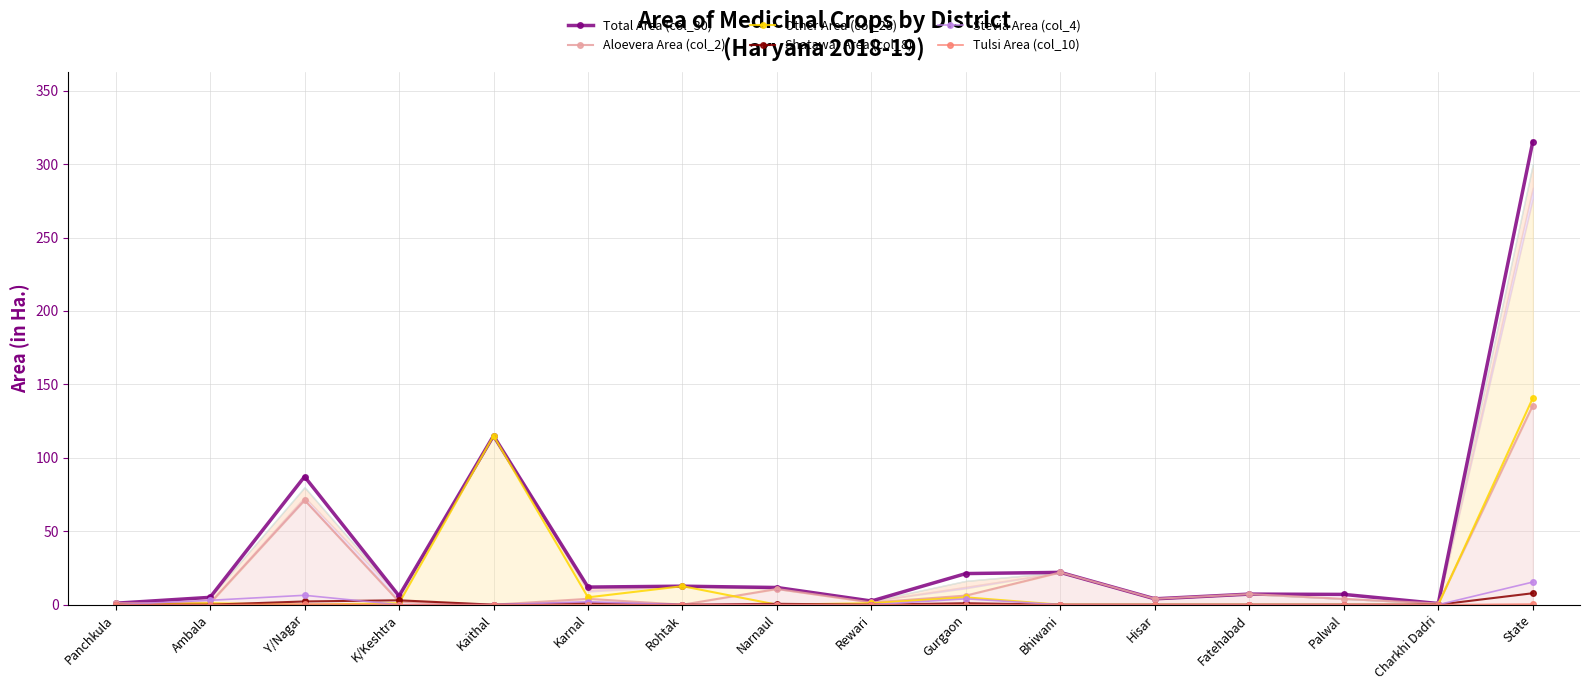

What is the difference between the second highest and second lowest values in the Tulsi Area (col_10) series?

0.4